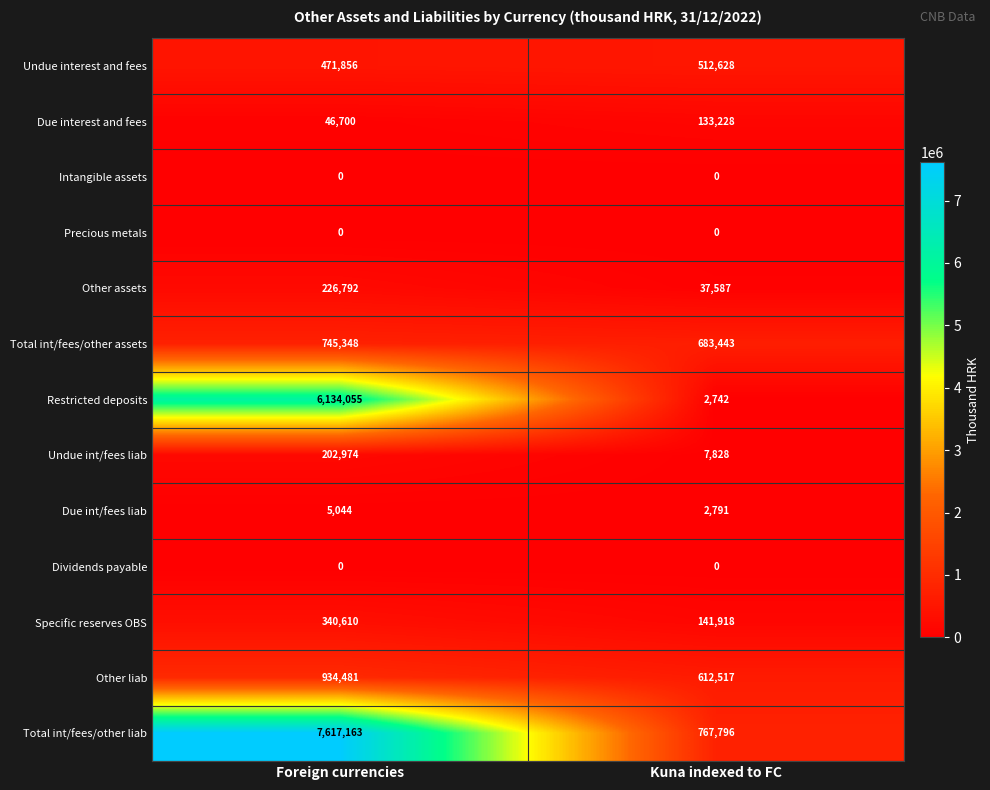

What is the spread (max minus min) of values at Kuna indexed to FC?

767796